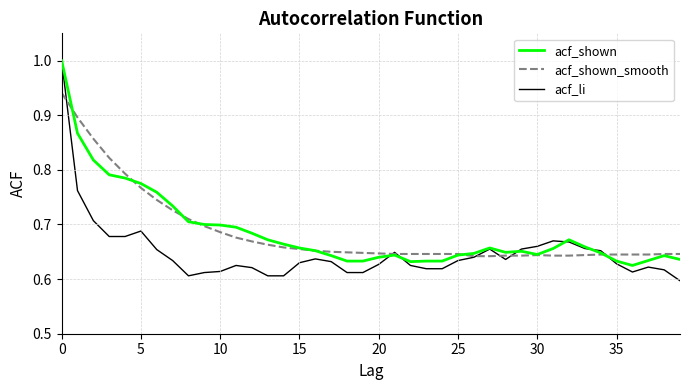

What are all the series names shown in the legend?

acf_shown, acf_shown_smooth, acf_li